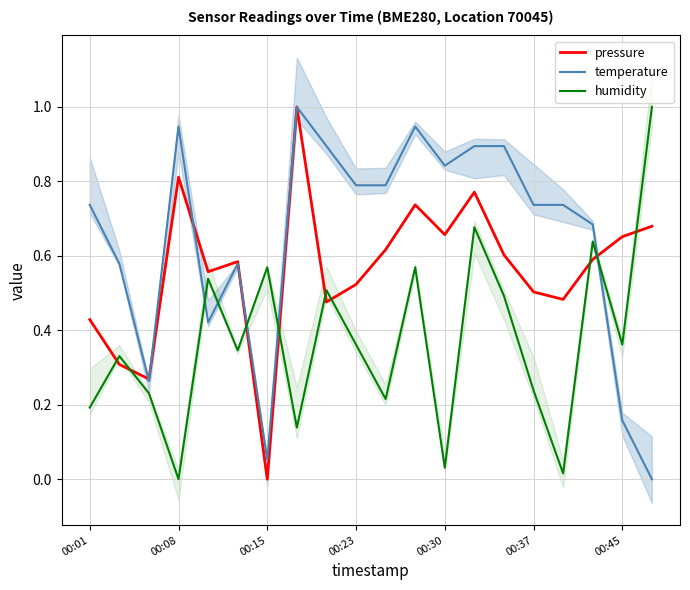

What is the value of the humidity point at the 5th from the left?

0.5